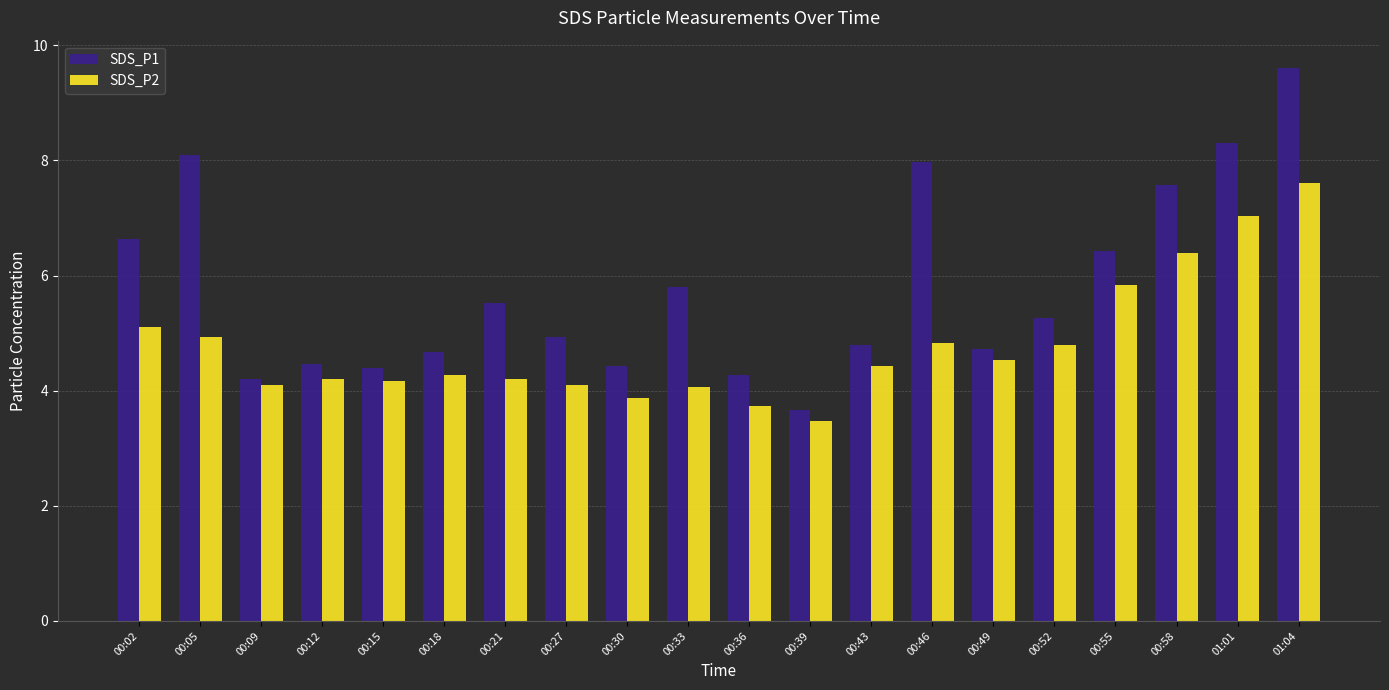

List the series in order of their peak value, lowest first.

SDS_P2, SDS_P1